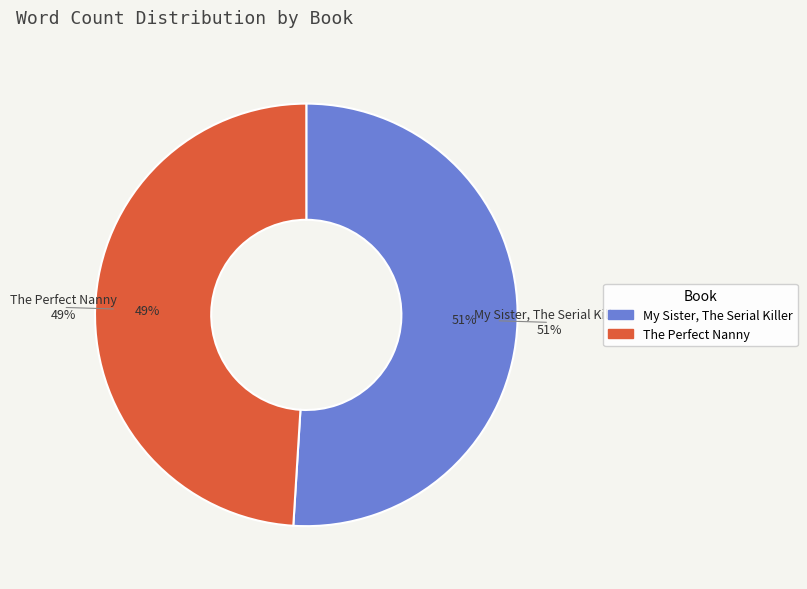

What is the total percentage of My Sister, The Serial Killer and The Perfect Nanny?

100.0%